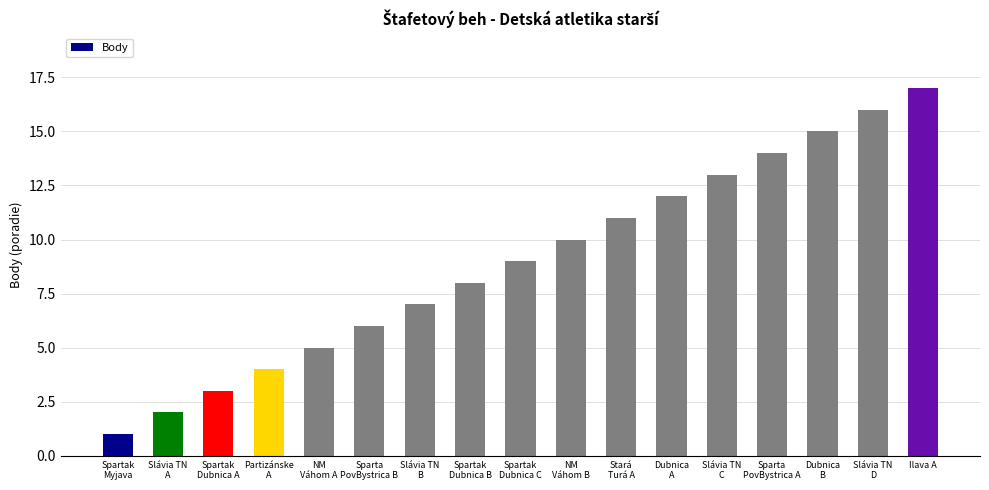

What is the difference between the second highest and second lowest values?

14